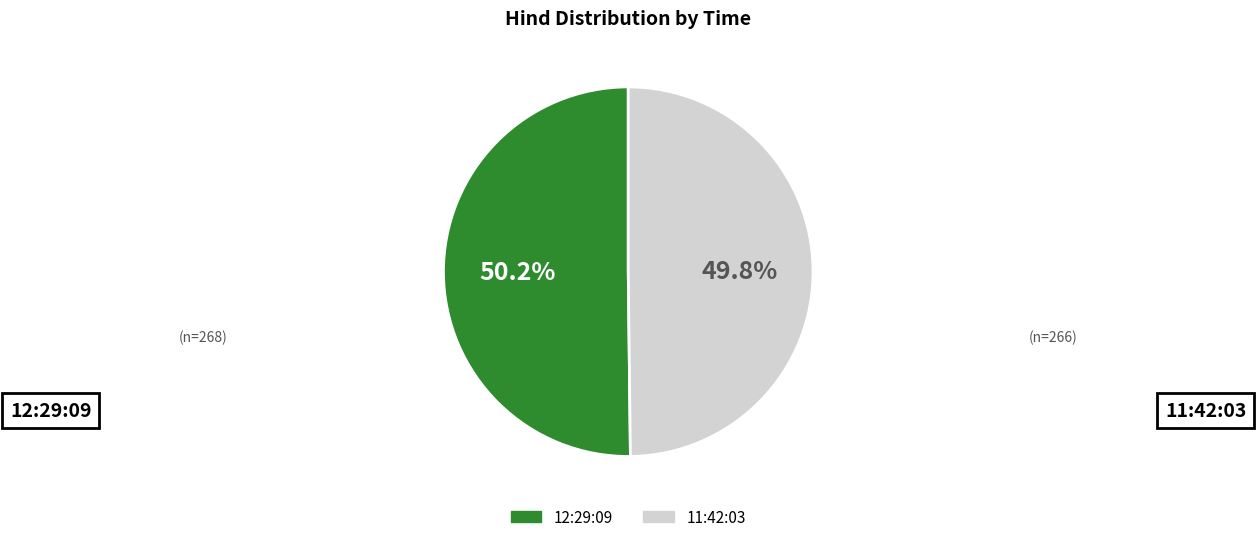

Count the number of slices in the pie.

2